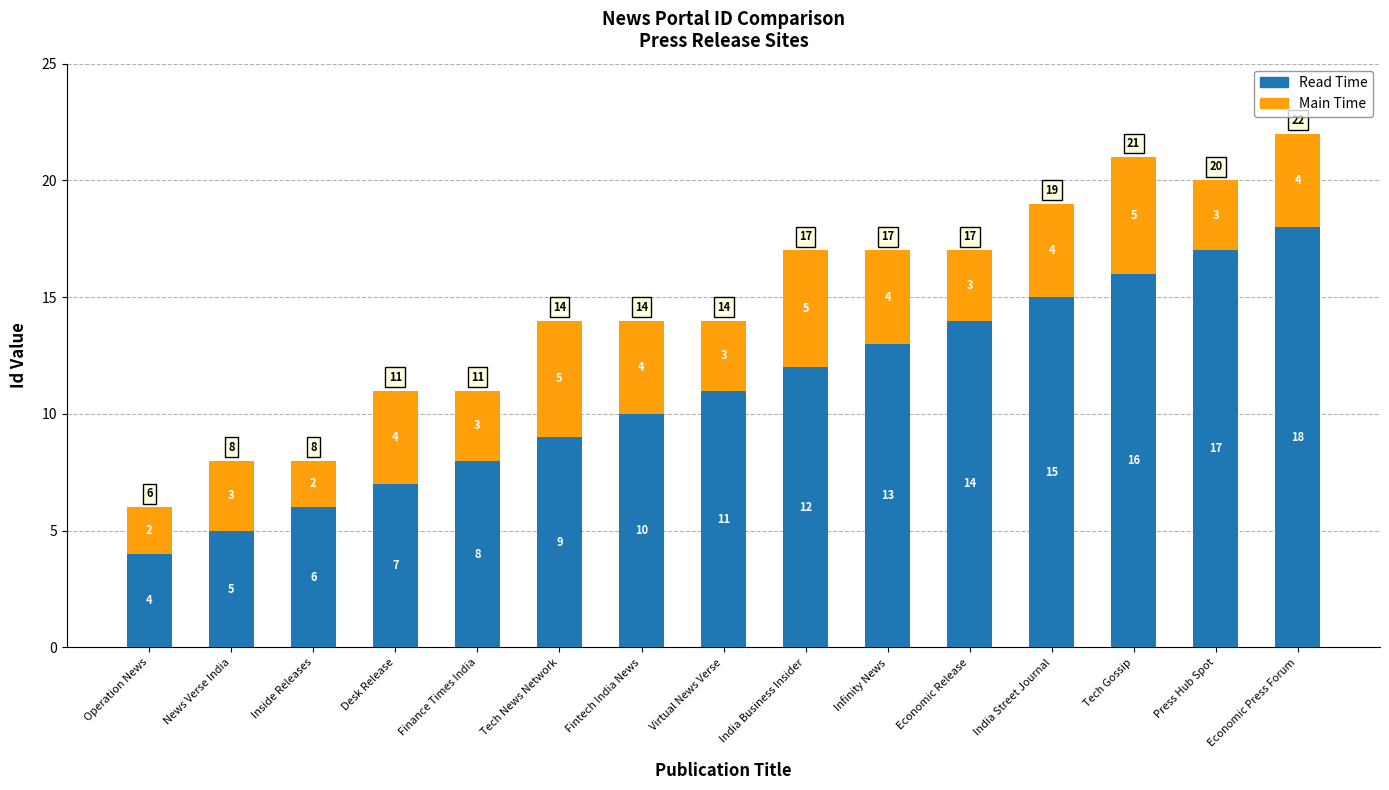

What is the approximate value of Read Time at India Business Insider?

12